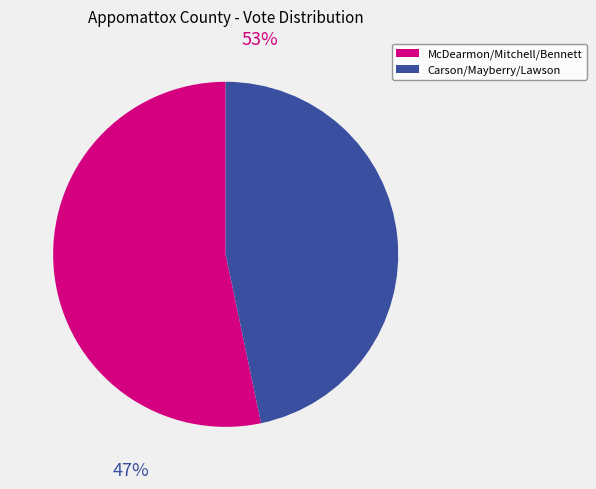

Rank the categories by value from highest to lowest.

C. Lewis McDearmon, Jr, Marvin Hugh Mitchell, Joyce B. Bennett, Walter Buddy H. Carson, N Jimmy H. Mayberry, Steven Steve E. Lawson